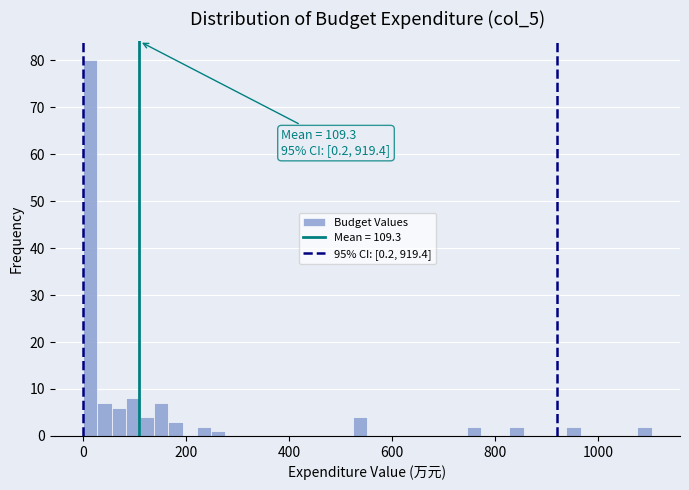

Read against the x-axis, roughly where is the centre of the tallest bar?

20